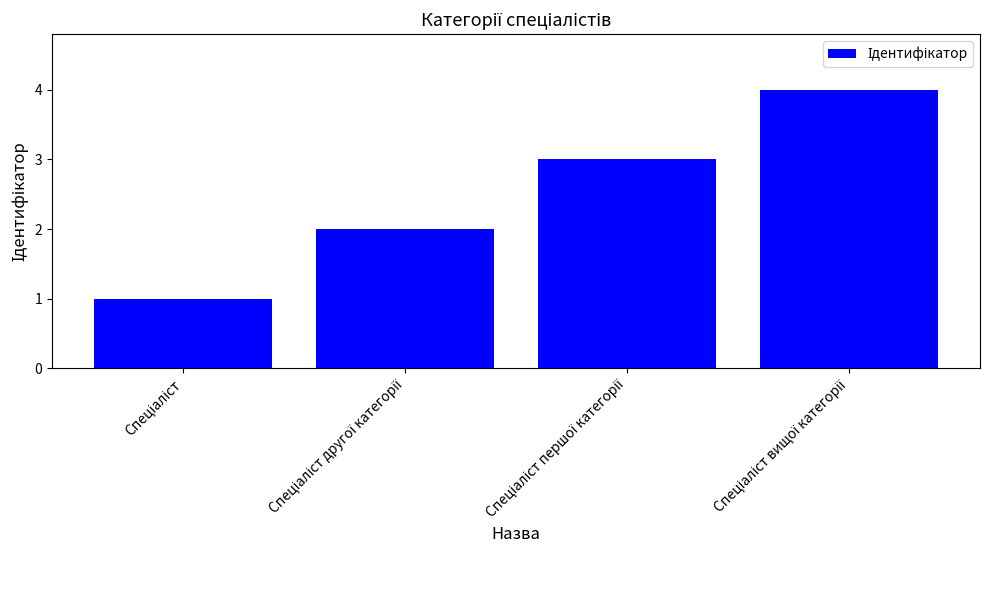

What is the sum of all values?

10